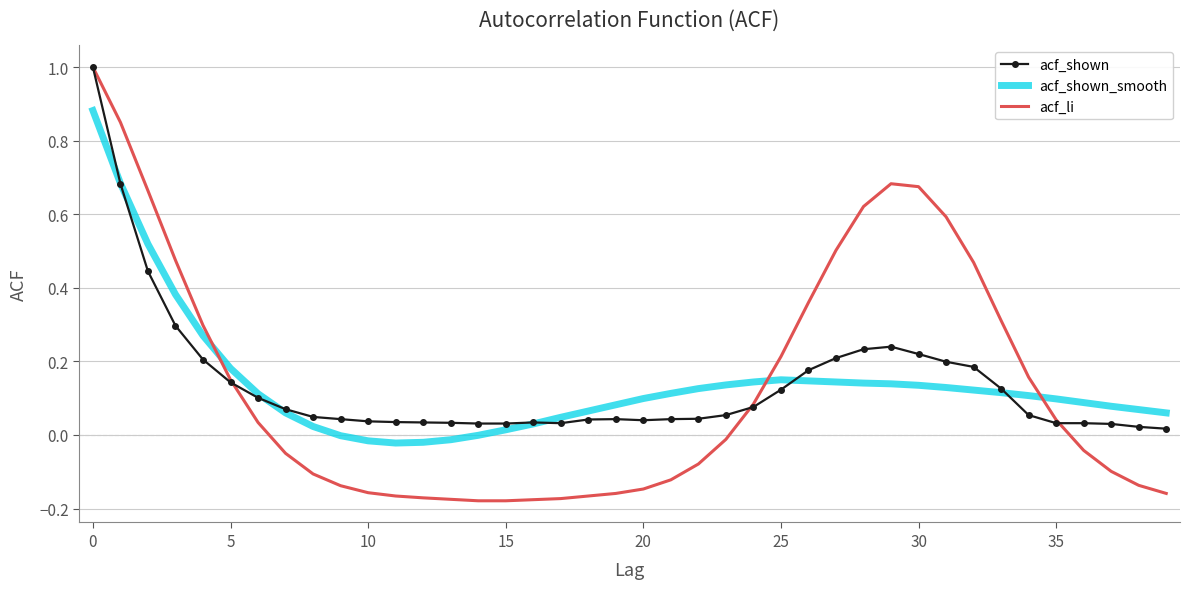

True or false: acf_shown and acf_li intersect in this chart.

True